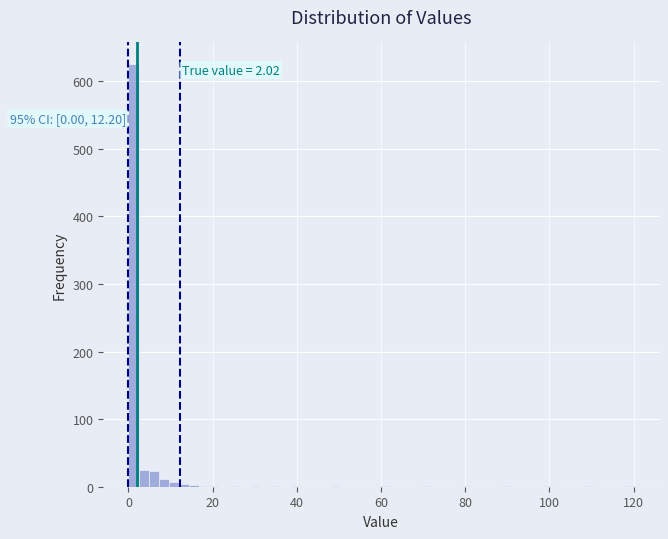

Around what value on the x-axis is the tallest bar? Give the approximate position of its centre, as read against the axis.

2